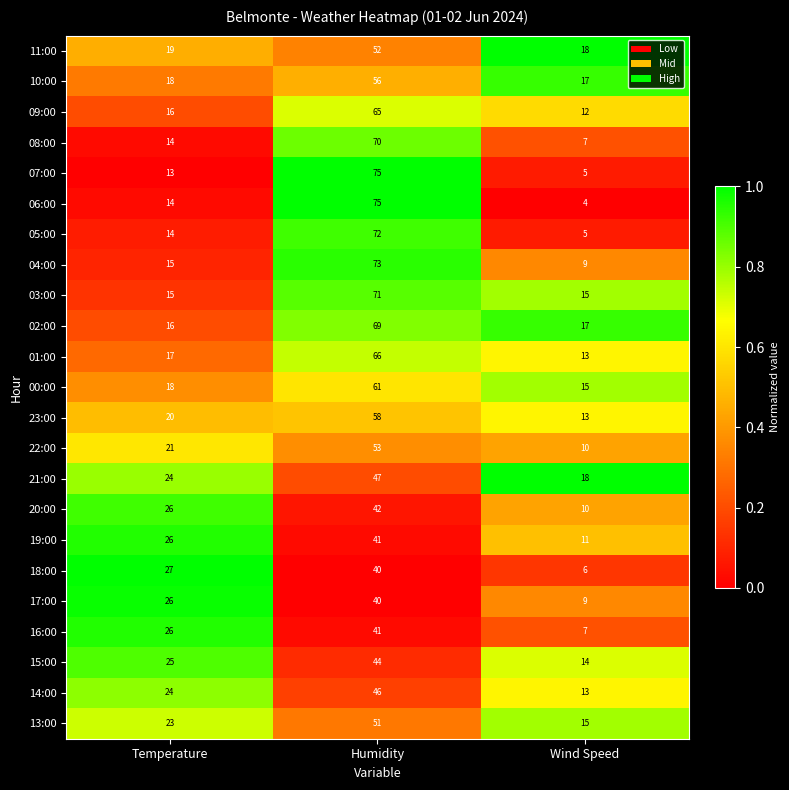

Which series has the widest spread of values?

06:00